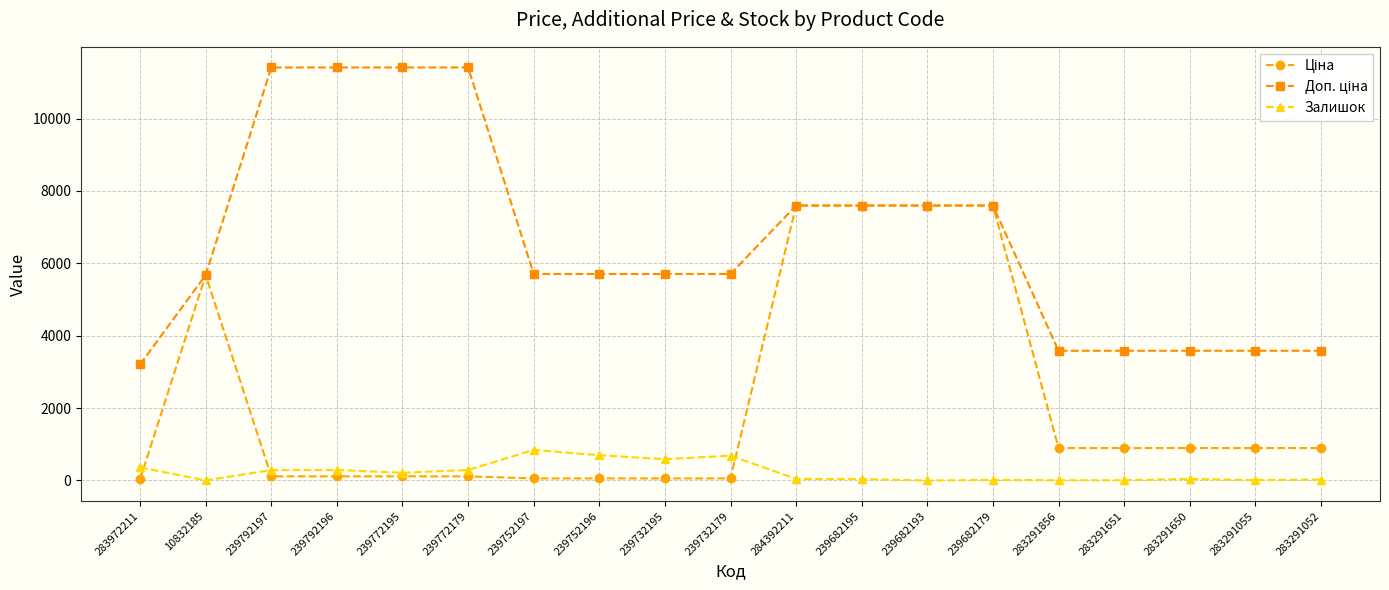

At how many categories does at least one series exceed 9404?

4